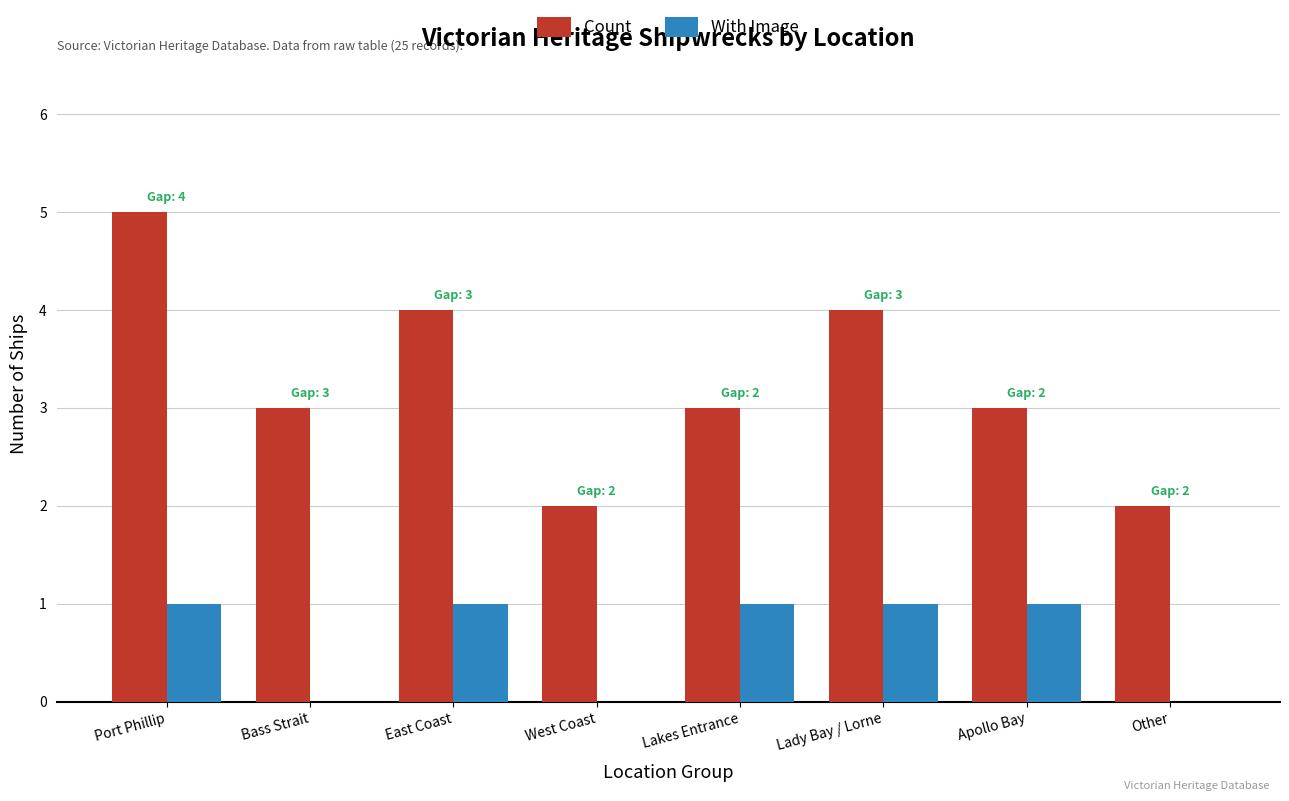

True or false: With Image has a value of 2 at East Coast.

False